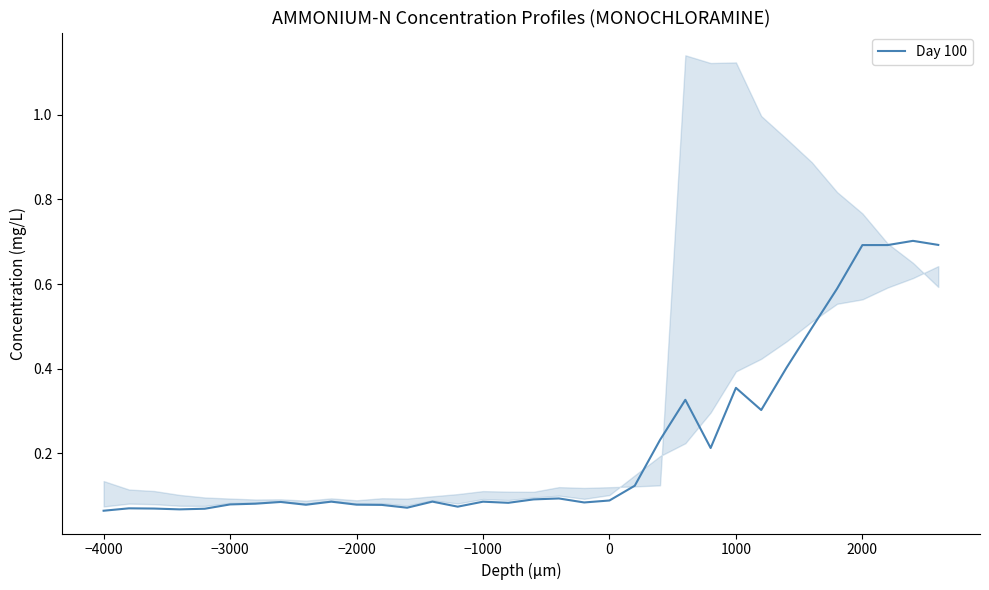

What is the difference between the maximum and minimum values?

0.6